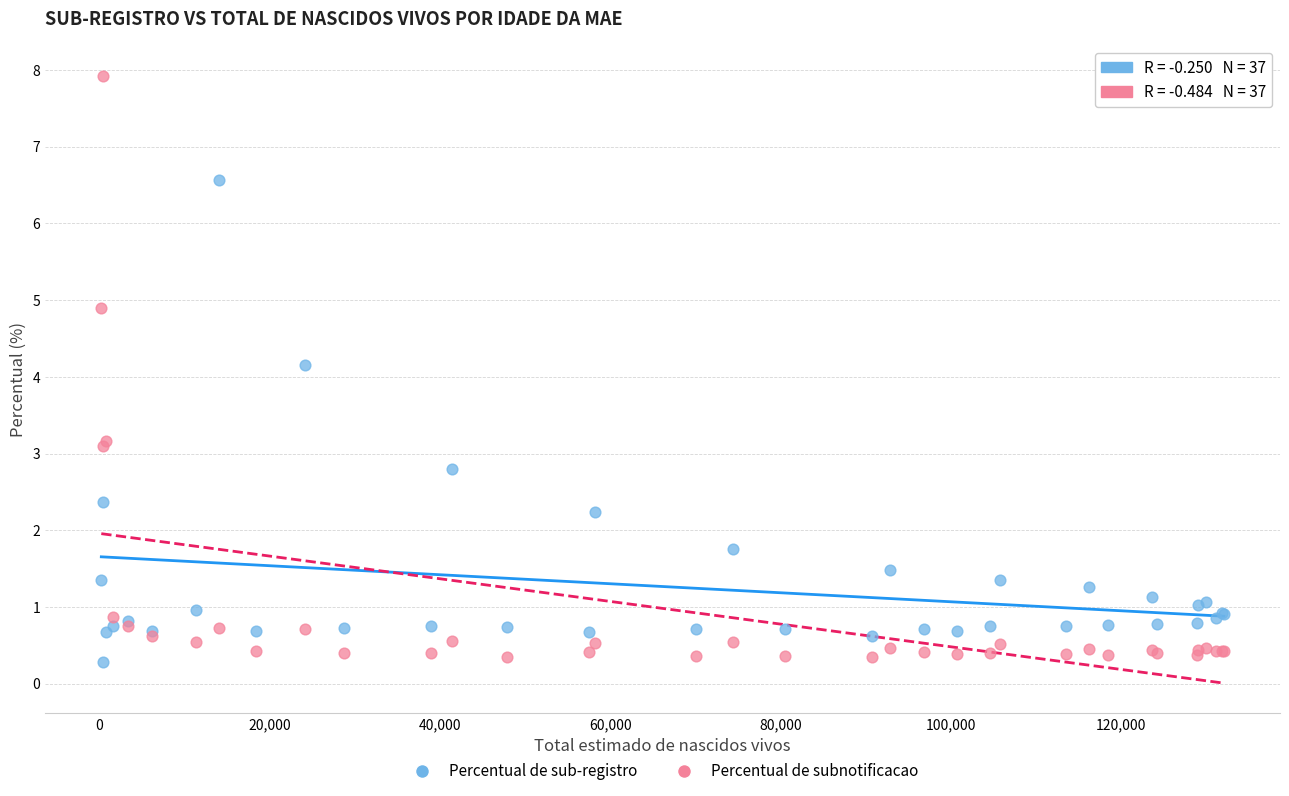

Which series contains the highest Y value?

Percentual de subnotificacao